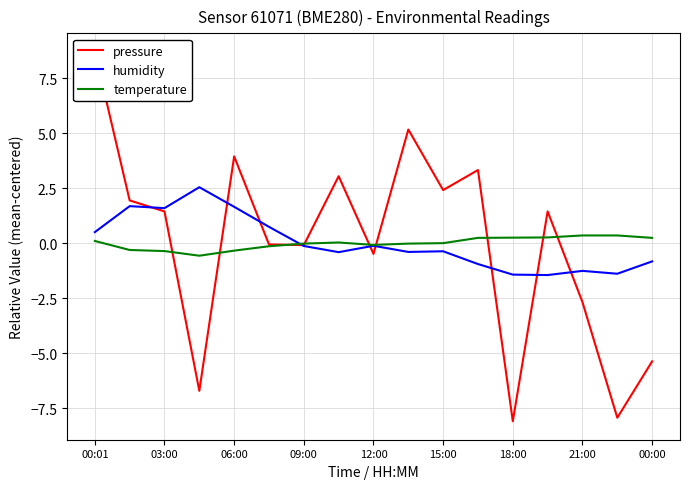

What is the lowest value of the temperature series?

-0.6